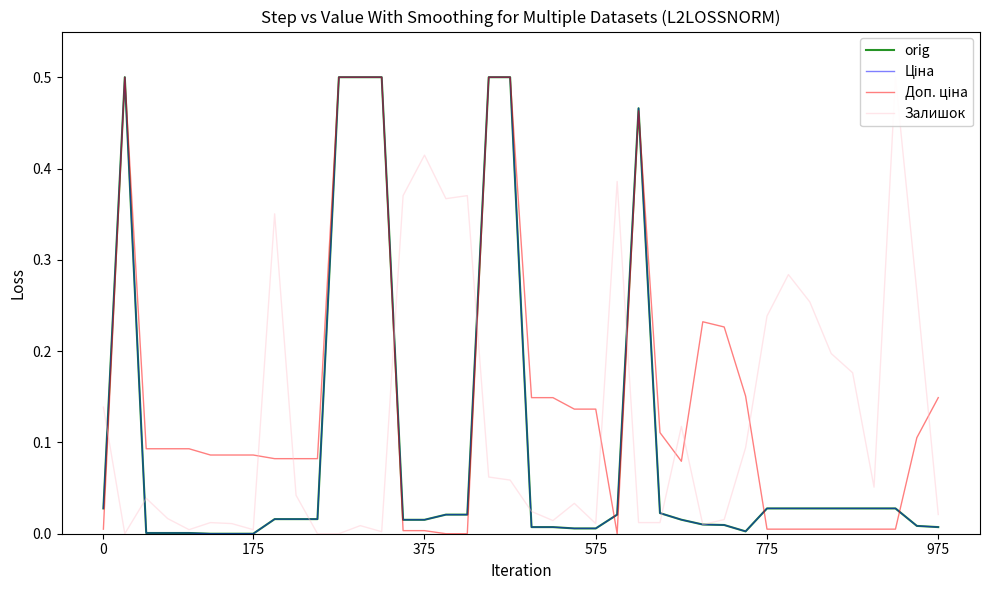

What is the spread (max minus min) of values at 975?

0.1